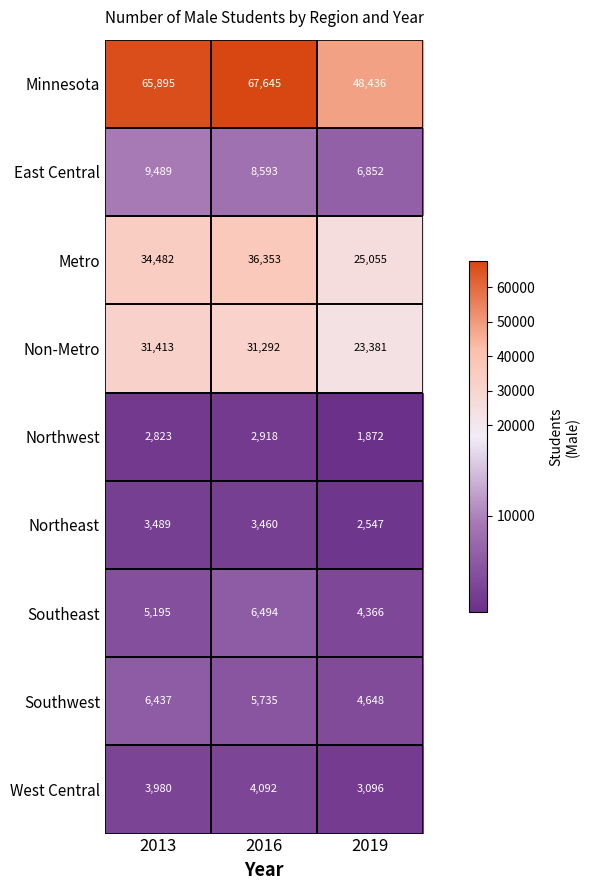

Where is Southeast nearest to the value 5430?

2013